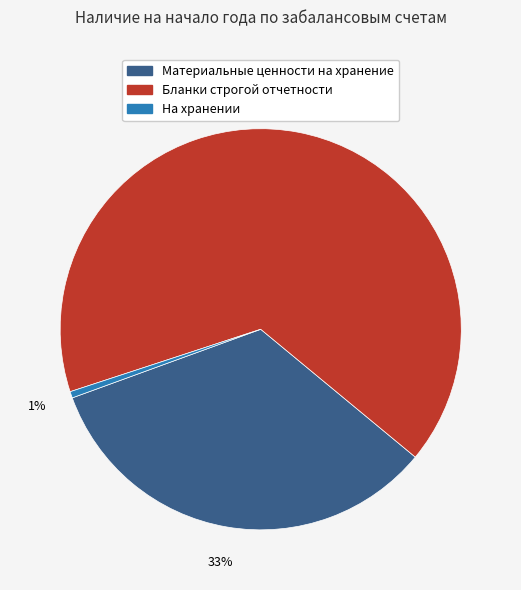

To the nearest percent, what is the average slice percentage?

33%